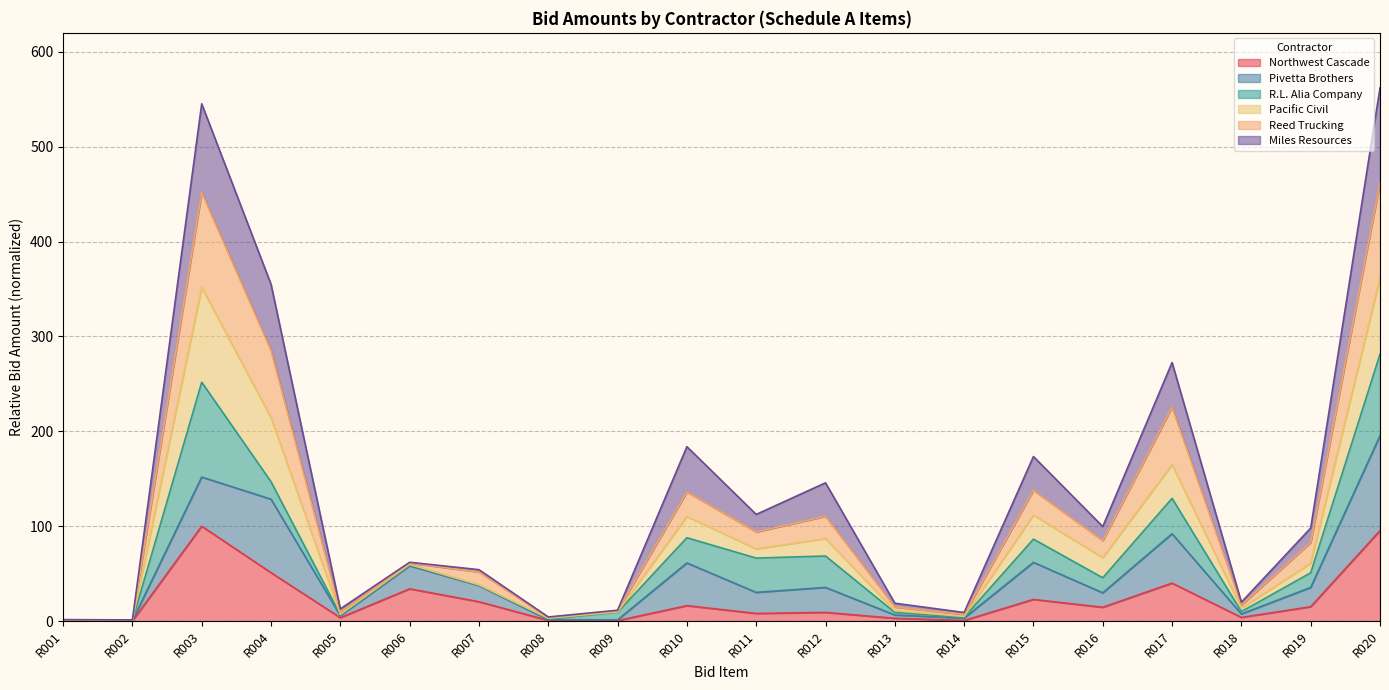

What is the difference between the highest and lowest values at R020?

466.5